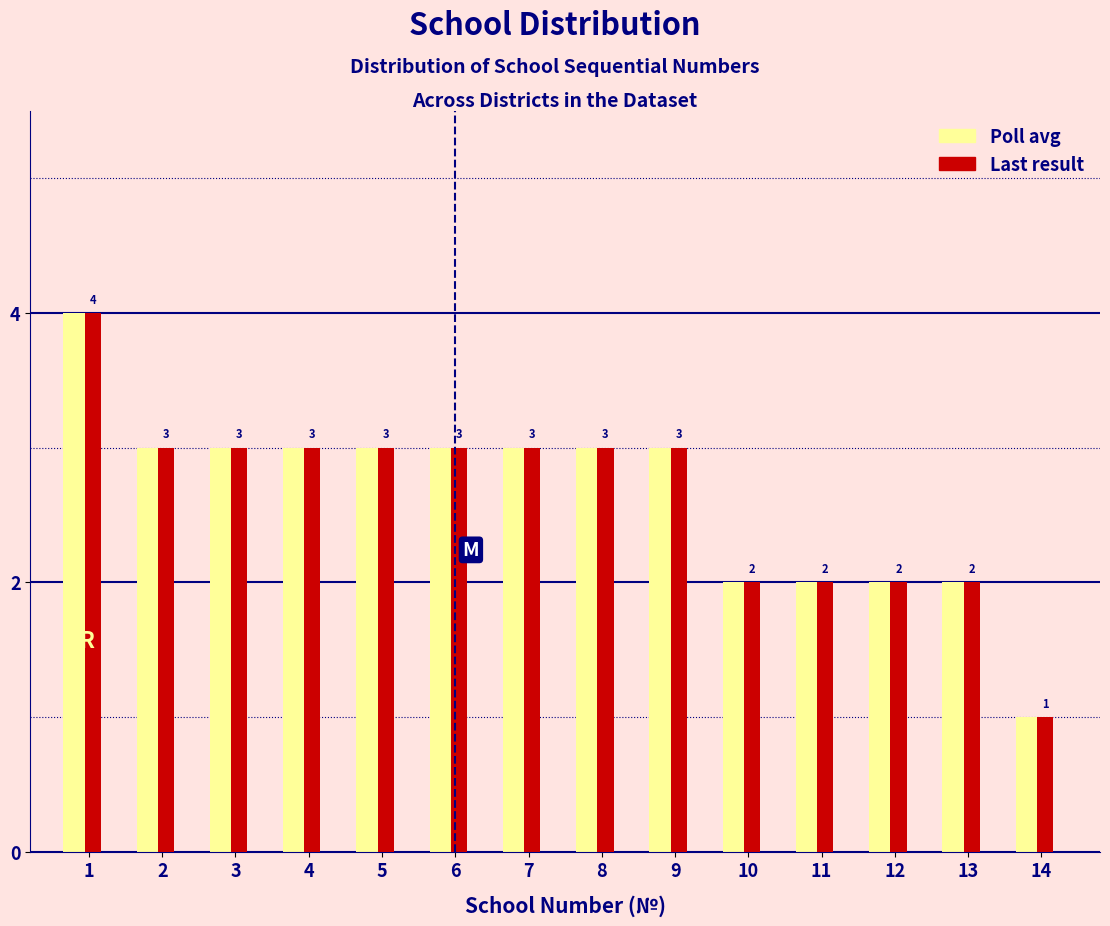

What is the total value across all series at 4?

6